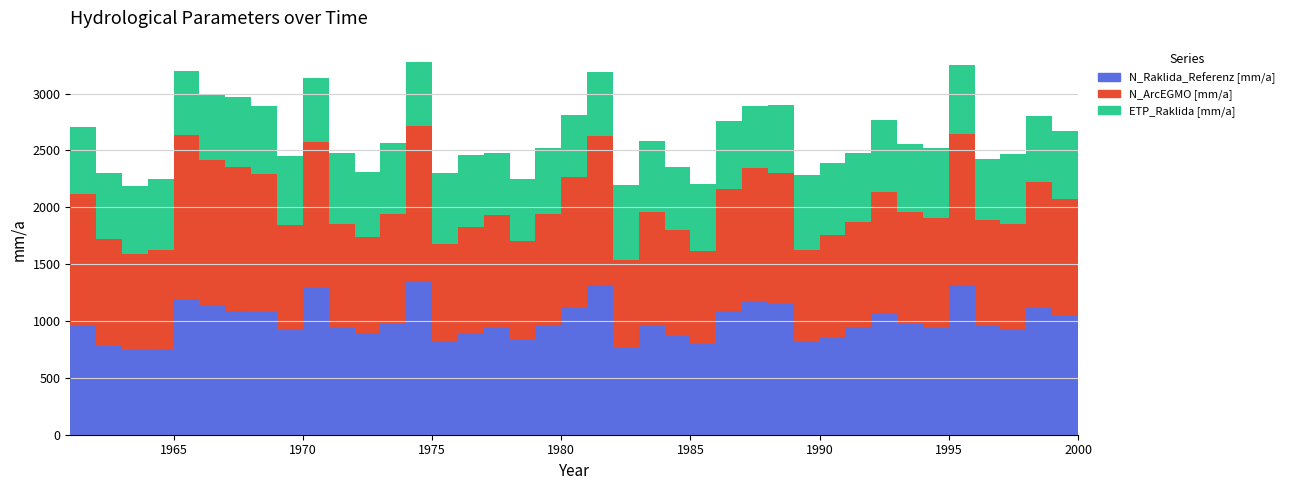

Reading left to right, transcribe all the data shown in this chart.

N_Raklida_Referenz [mm/a]: 958.8	786.5	745.0	752.8	1197.0	1132.0	1091.5	1083.0	922.4	1288.9	934.1	890.9	977.4	1341.0	814.0	898.4	938.2	830.4	963.5	1125.2	1313.0	766.4	964.2	869.4	795.2	1086.3	1168.0	1153.2	818.0	861.0	949.9	1061.6	977.3	935.7	1312.7	954.7	922.6	1114.0	1046.1	1116.1
N_ArcEGMO [mm/a]: 1153.9	933.6	844.0	874.7	1435.9	1281.9	1262.5	1210.2	918.3	1284.5	917.2	845.3	967.5	1372.0	865.1	924.5	993.0	872.3	976.7	1137.5	1315.6	770.2	994.8	932.0	818.3	1074.3	1179.3	1144.4	804.5	892.6	917.4	1075.2	983.0	967.7	1333.5	936.8	933.8	1108.2	1024.9	1121.5
ETP_Raklida [mm/a]: 589.5	577.1	600.1	620.5	561.3	582.9	617.5	595.8	607.7	564.9	622.4	572.0	618.1	564.0	619.5	640.0	543.8	542.9	580.6	549.8	565.0	659.0	626.9	552.2	588.9	596.5	547.5	599.1	664.0	637.3	607.9	628.0	597.4	614.9	607.3	536.1	609.9	576.8	600.6	608.5